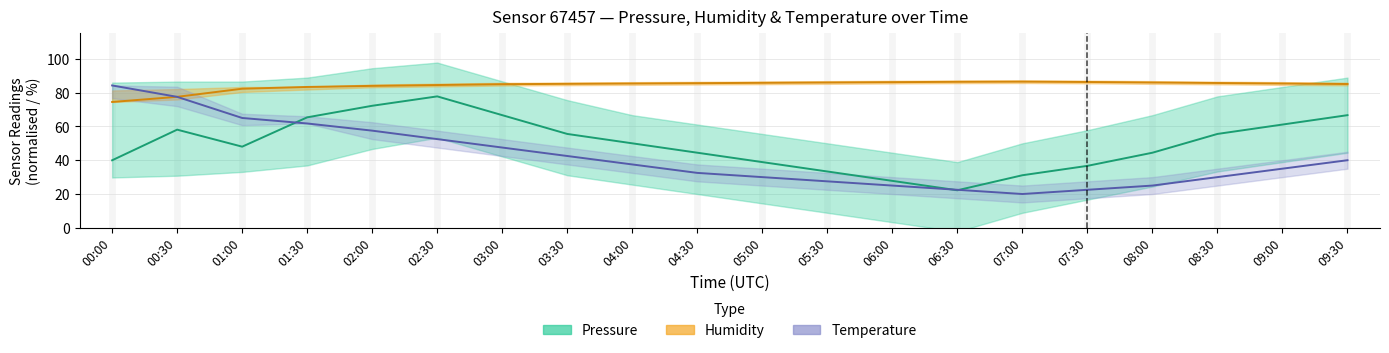

What is the average value of the Pressure (center) series?

49.8